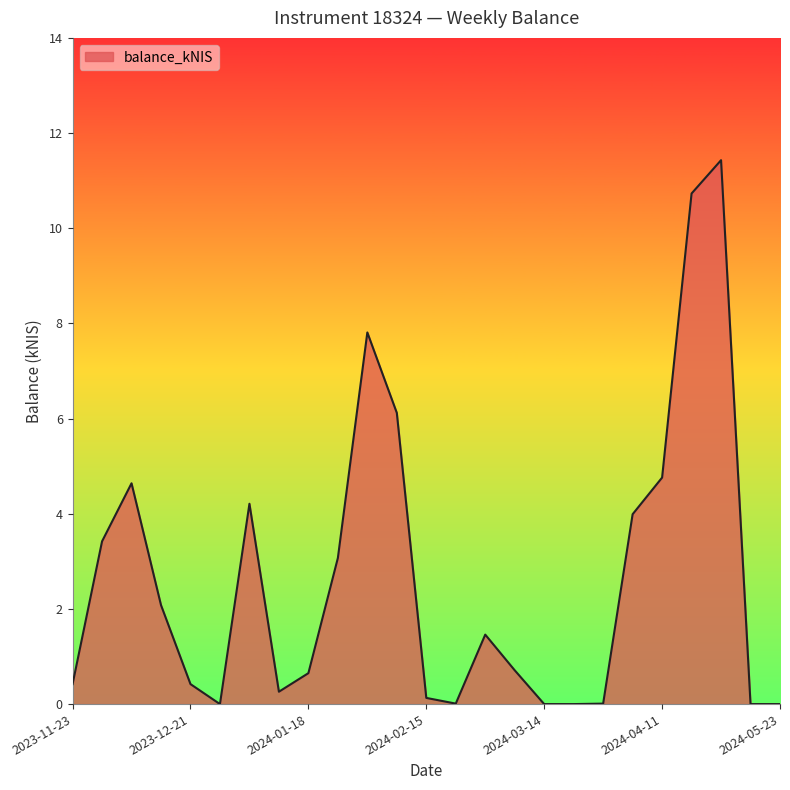

What is the greatest value displayed?

11.4